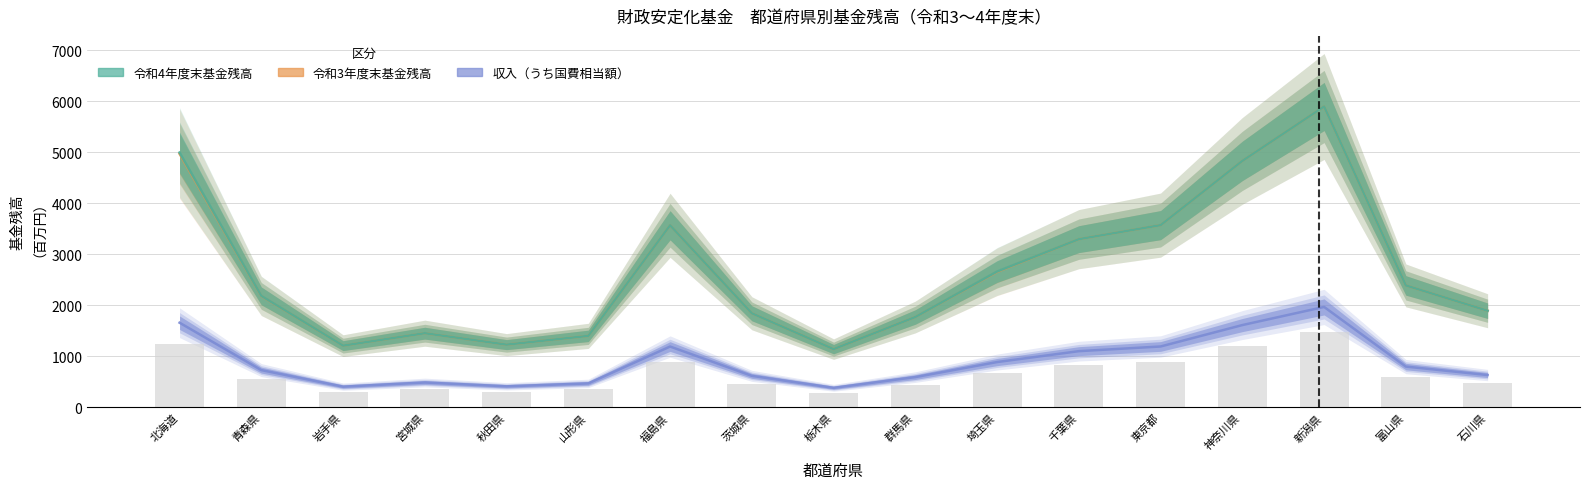

Which series changed the most between 栃木県 and 神奈川県?

令和4年度末基金残高